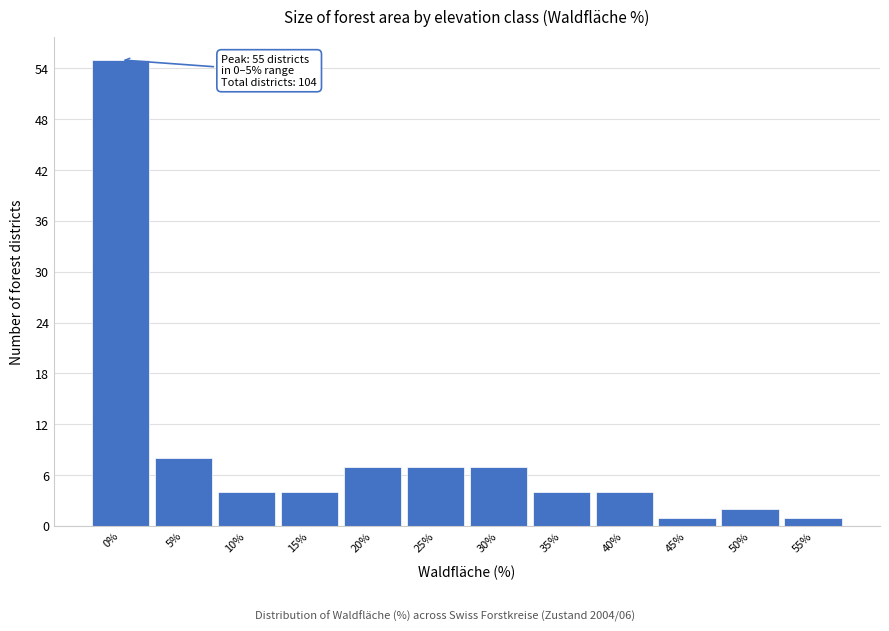

Reading left to right, what are all the values shown in this chart?

0%=55	5%=8	10%=4	15%=4	20%=7	25%=7	30%=7	35%=4	40%=4	45%=1	50%=2	55%=1